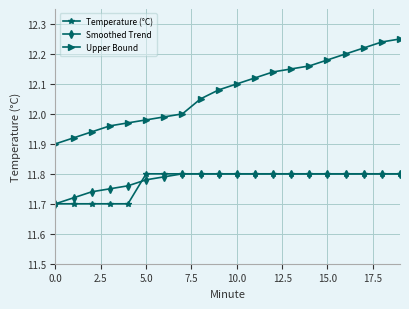

True or false: Upper Bound and Temperature (°C) intersect in this chart.

False